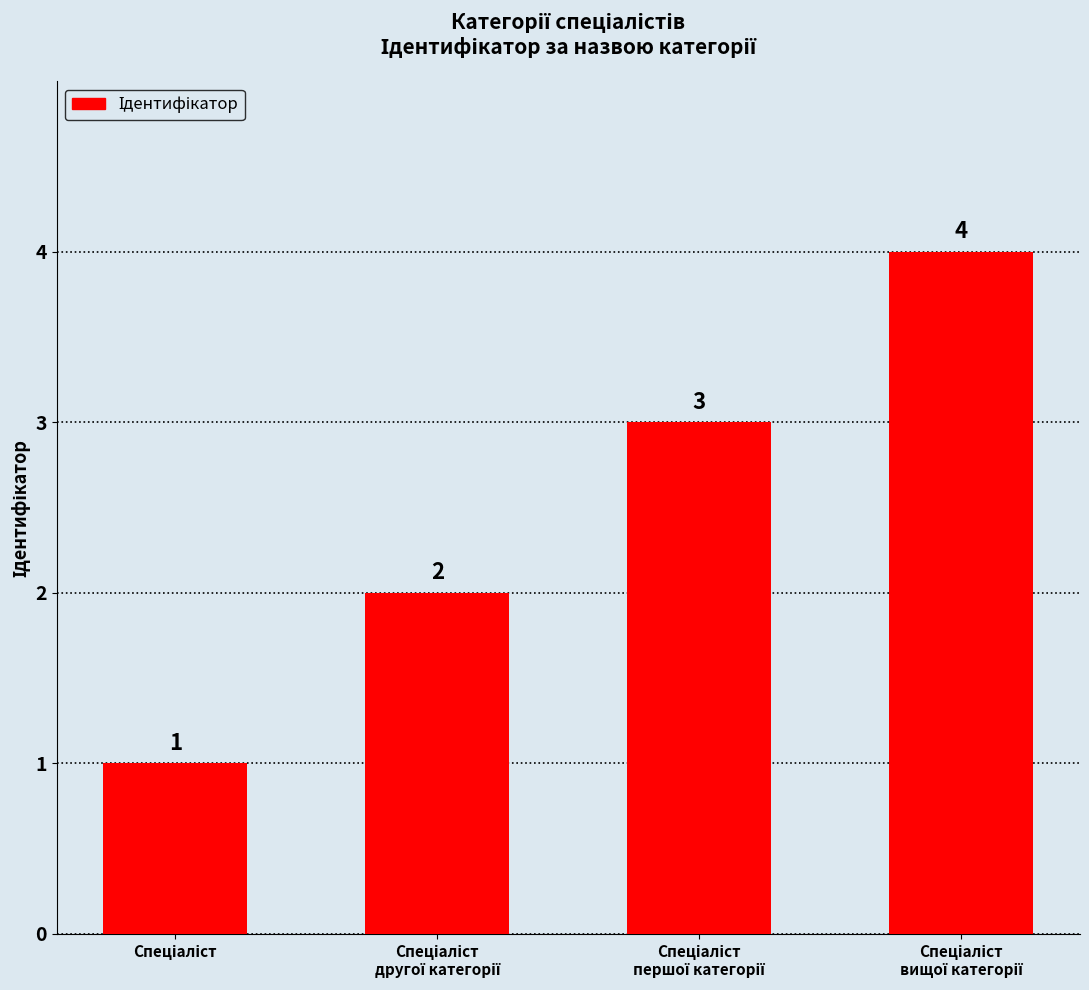

What is the sum of all values?

10